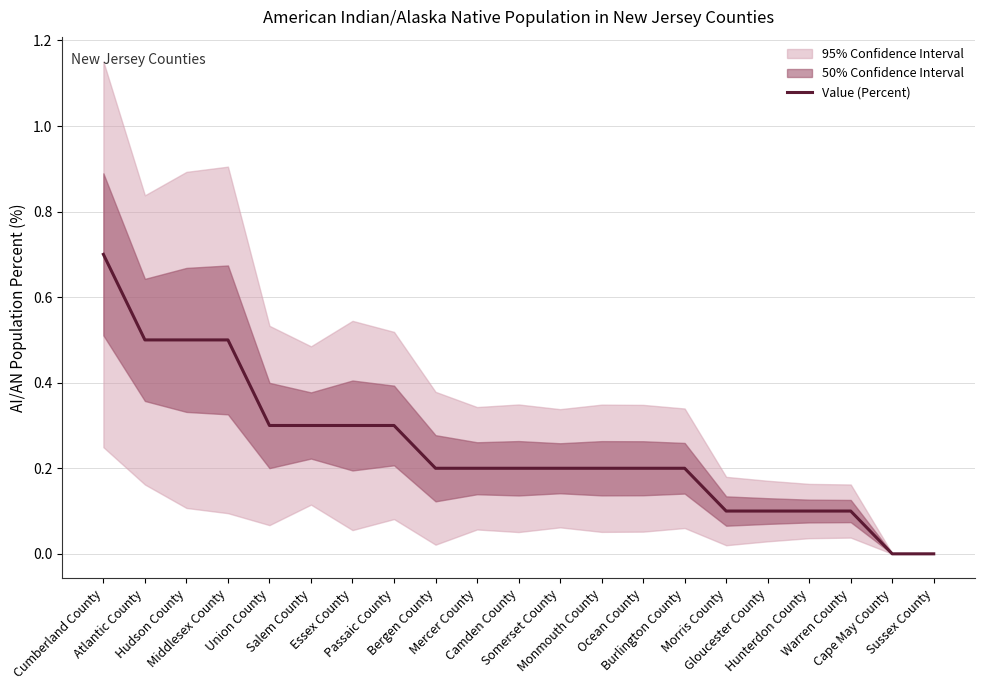

How many data points are above 0?

19